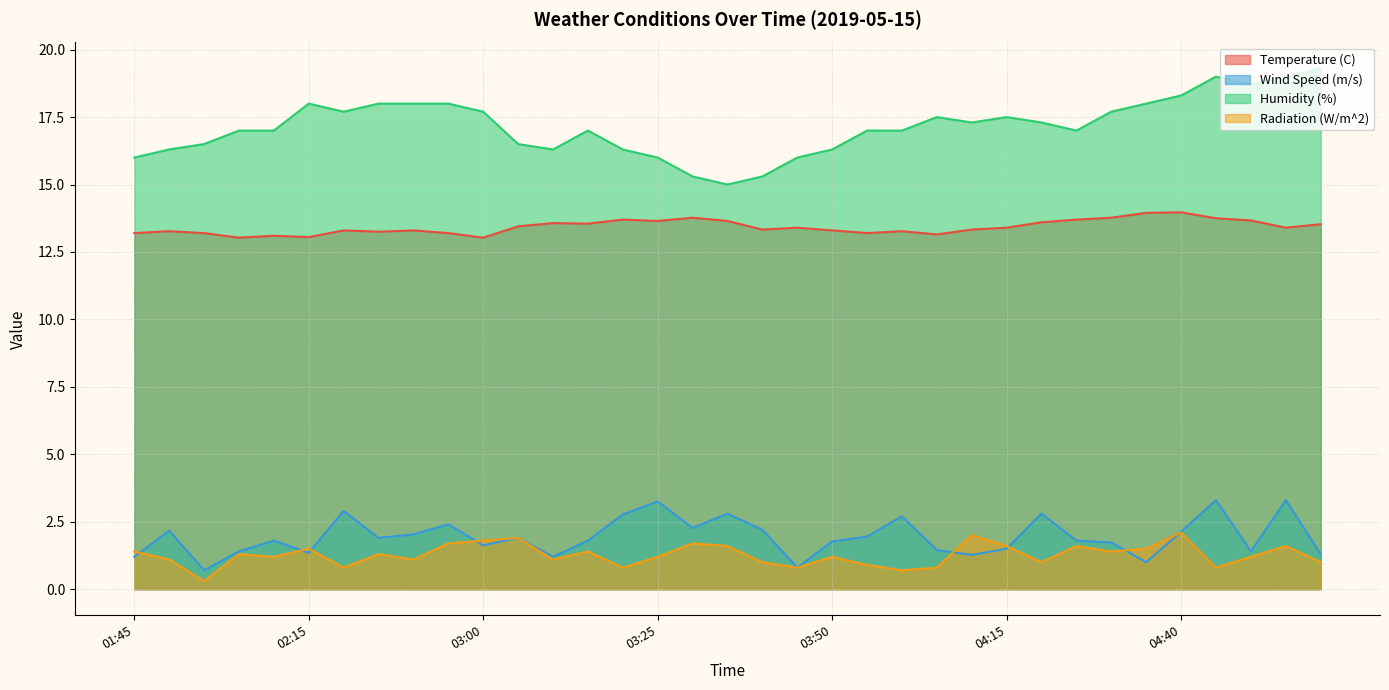

At which label does Humidity (%) reach its peak?

05:00